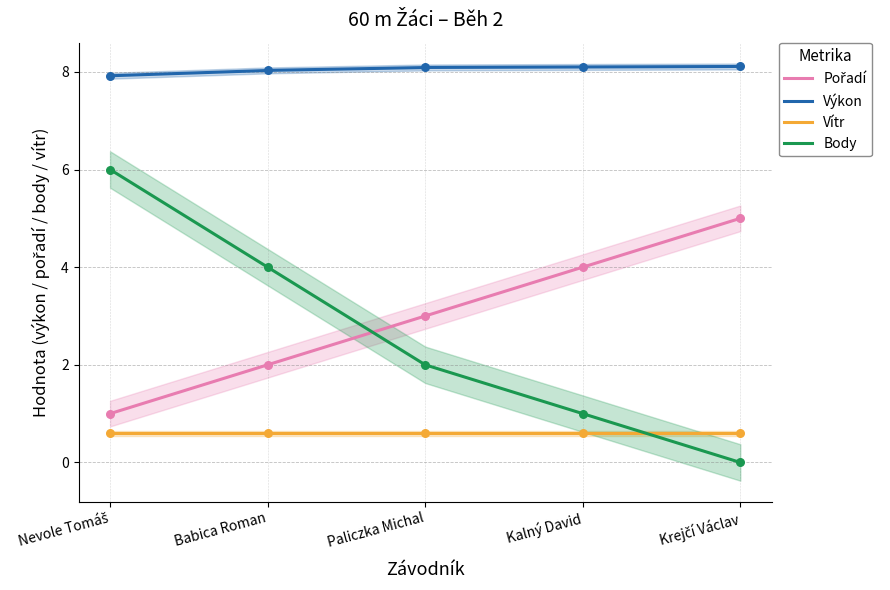

Which series reaches the minimum Y coordinate?

Body